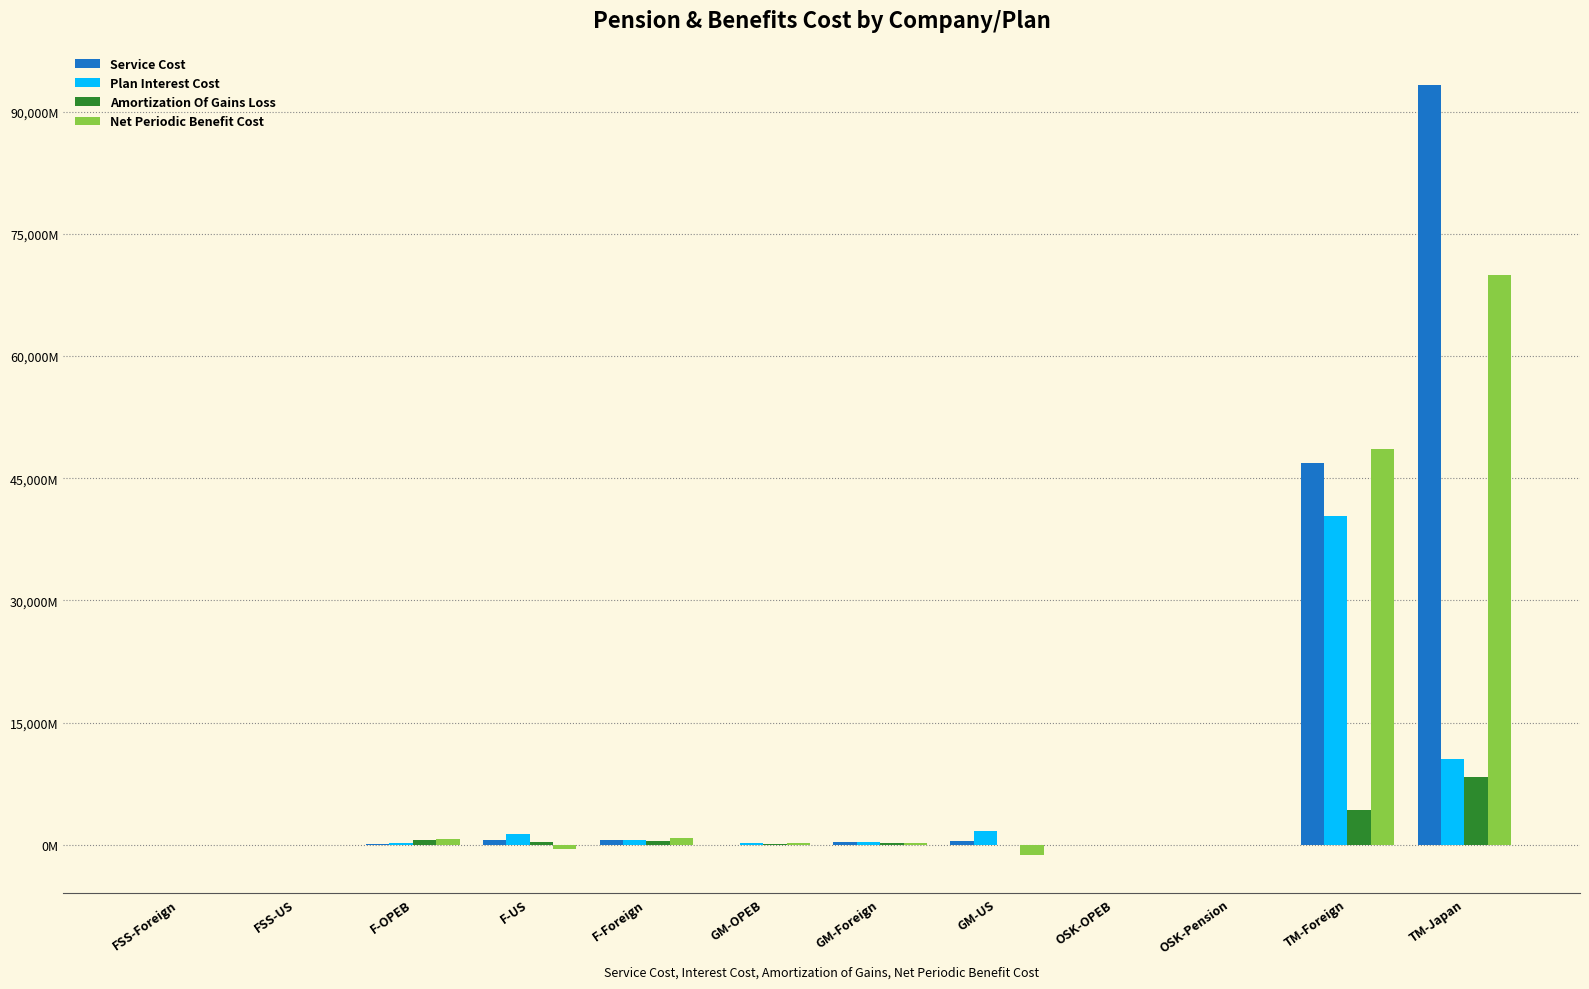

What is the difference between the Plan Interest Cost values at F-US and OSK-OPEB?

1289.4